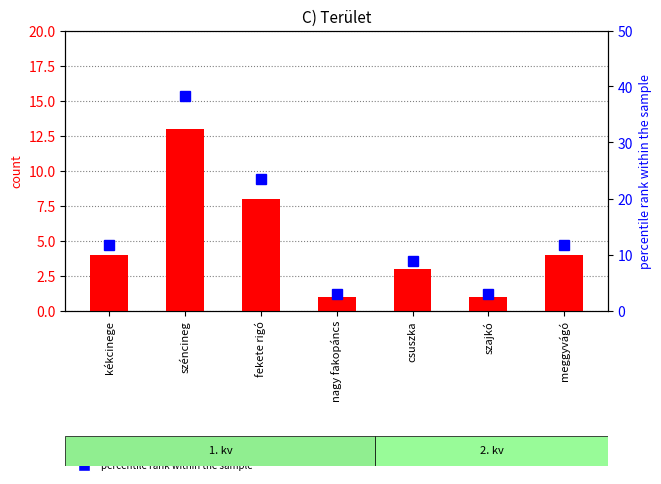

At how many categories does at least one series exceed 36?

1